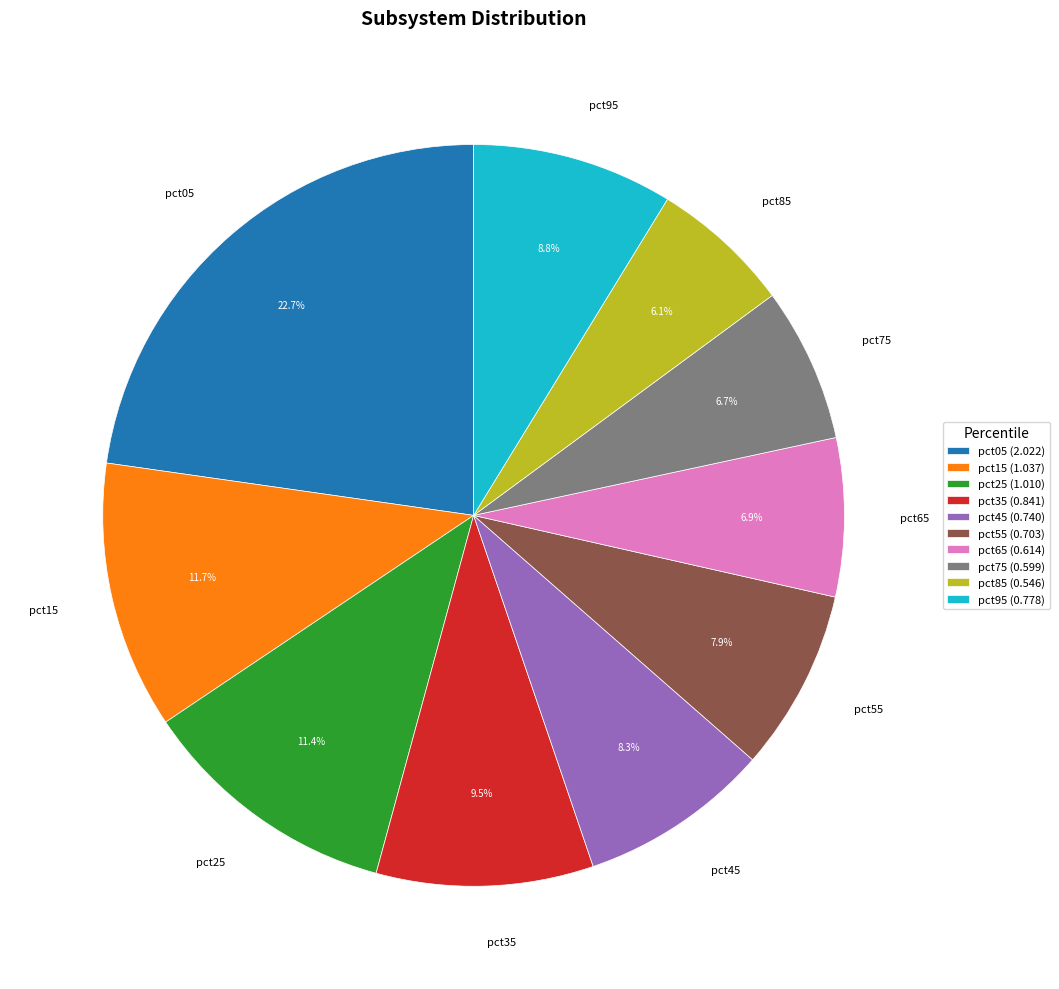

To the nearest percent, what percentage of the pie is pct65?

7%